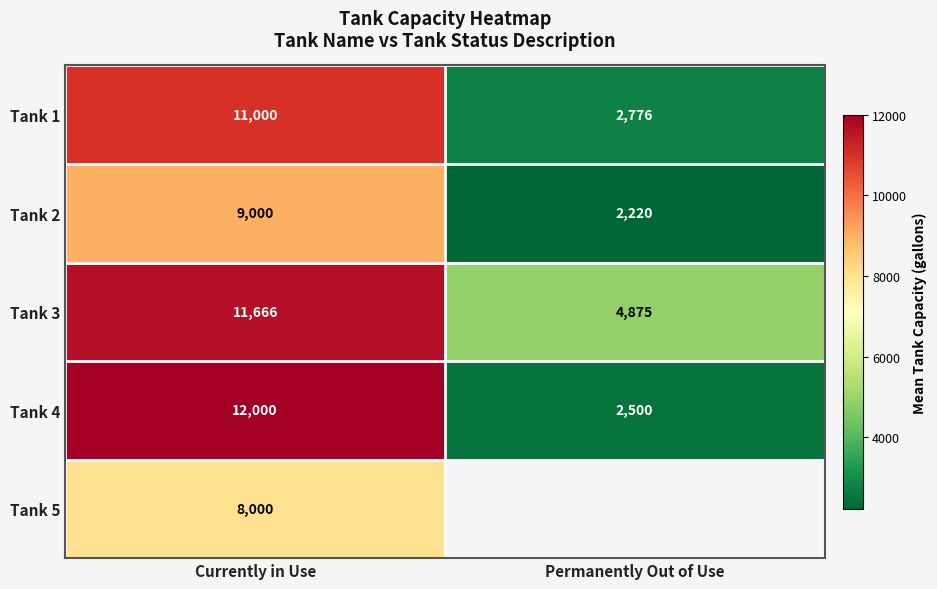

How many data points in Tank 4 are less than 12000?

1